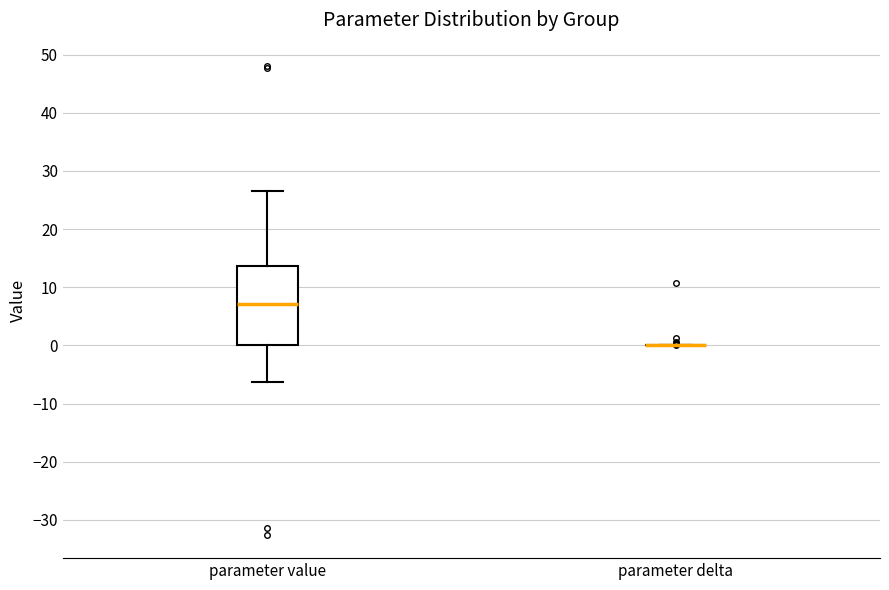

Reading left to right, transcribe this box plot: for each box, give where its median line is, the range the box spans, and where its two whiskers end, as read against the y-axis. The values are not printed on the chart, so give them approximately, as read against the axis.

parameter value: median 7, box 0 to 14, whiskers -6 to 27
parameter delta: box collapsed to a line at 0, whiskers 0 to 0